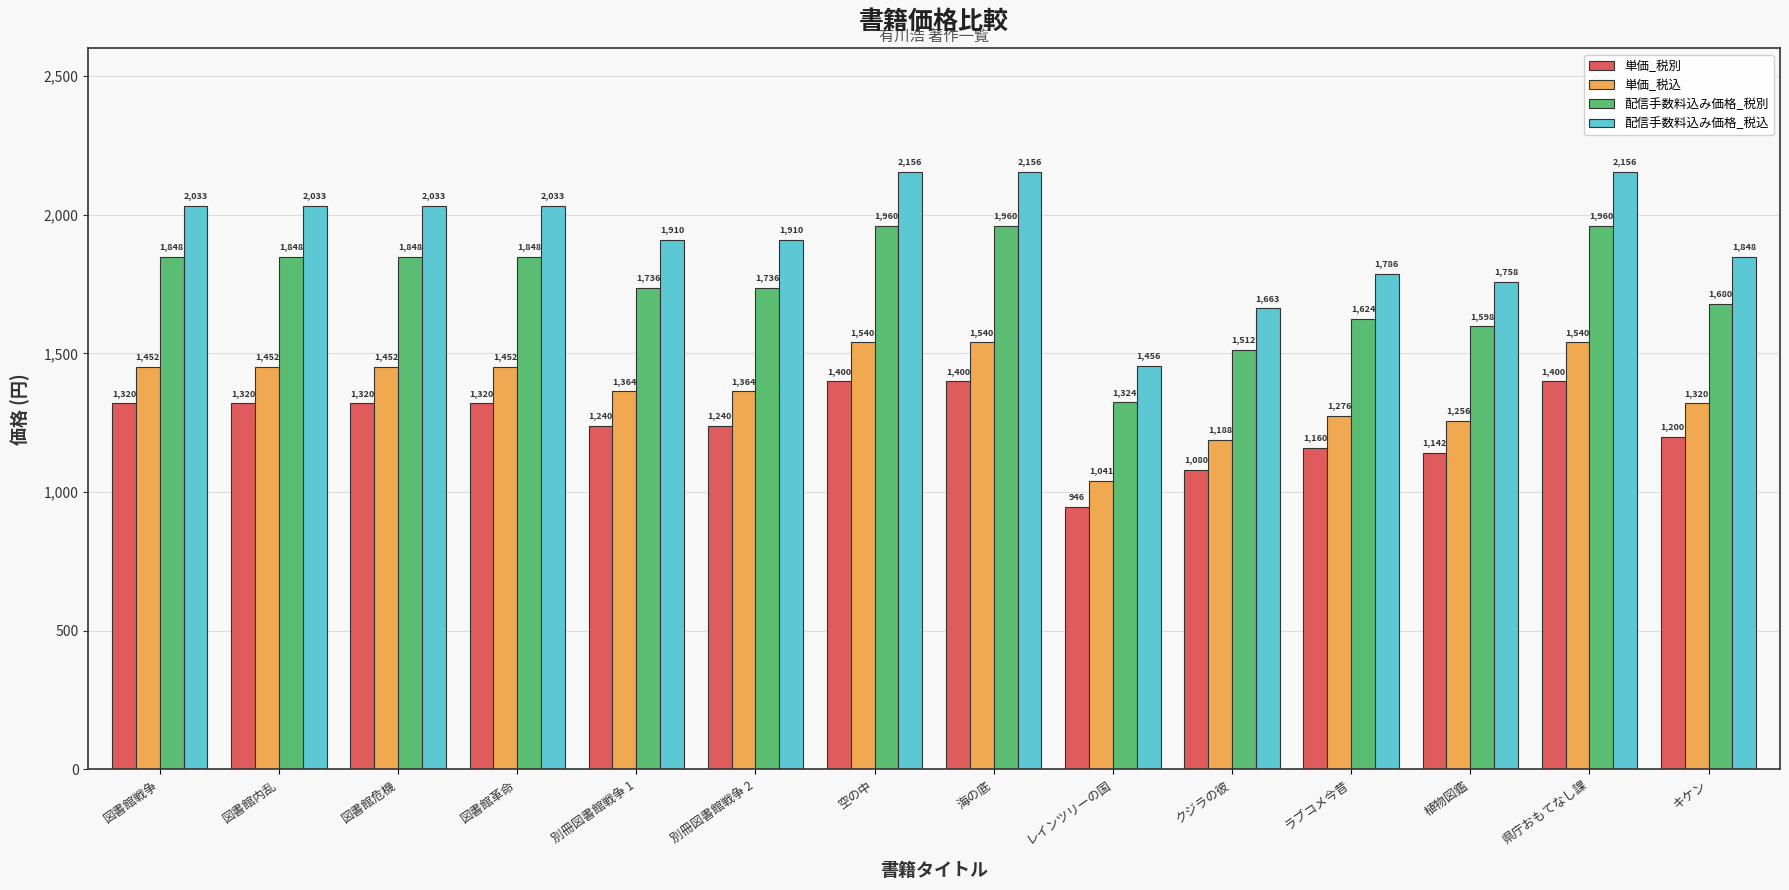

Between 別冊図書館戦争 2 and クジラの彼, which series saw the biggest shift?

配信手数料込み価格_税込